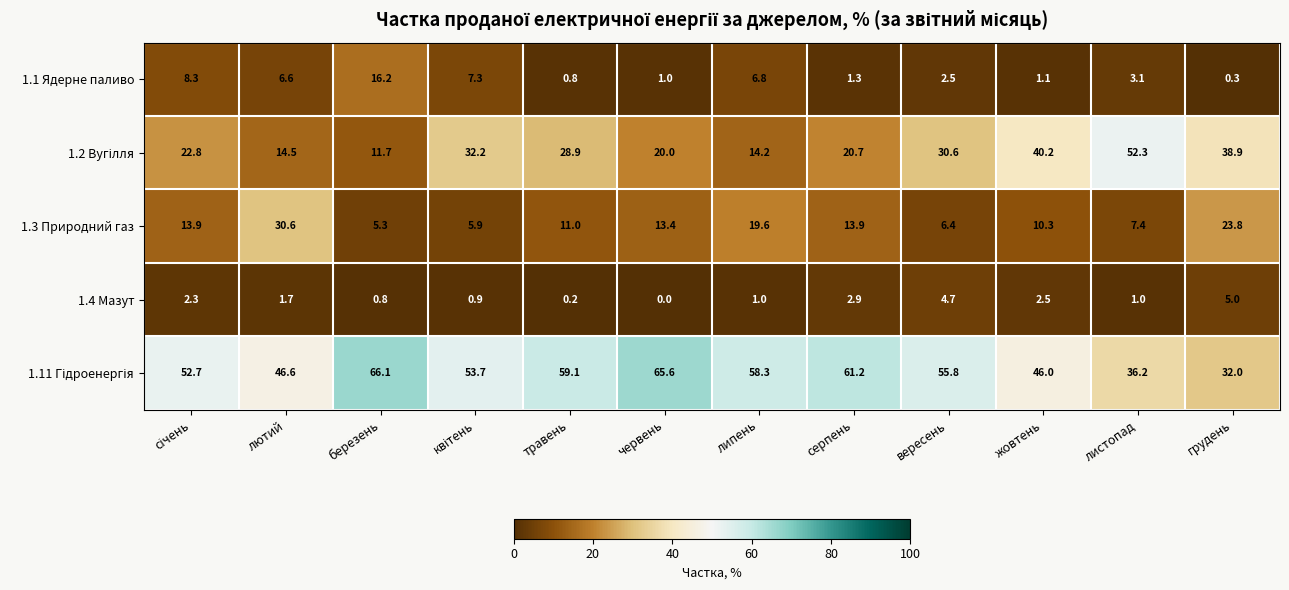

At how many categories does at least one series exceed 7?

12